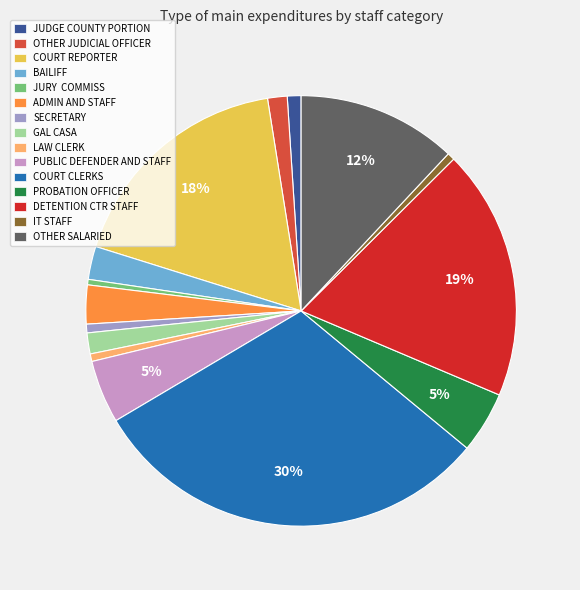

To the nearest percent, what is the average slice percentage?

7%